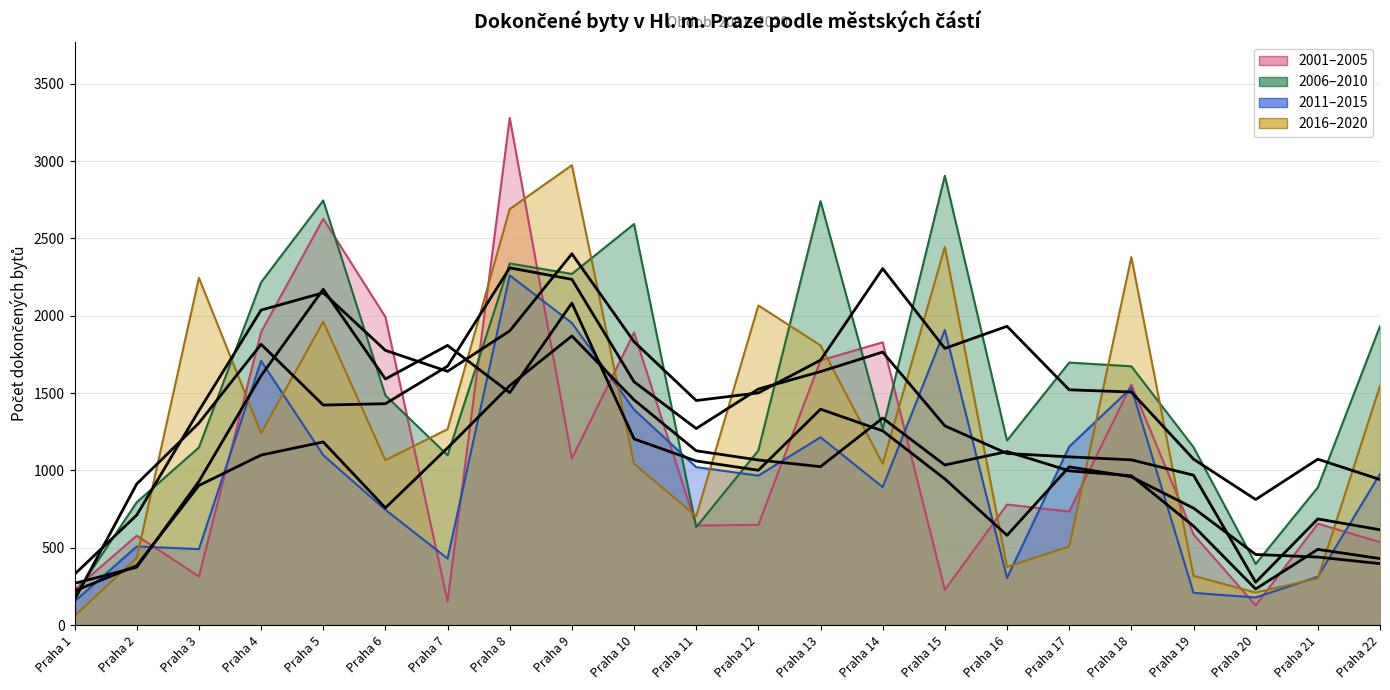

How many interior local valleys does the 2016–2020 series have?

6